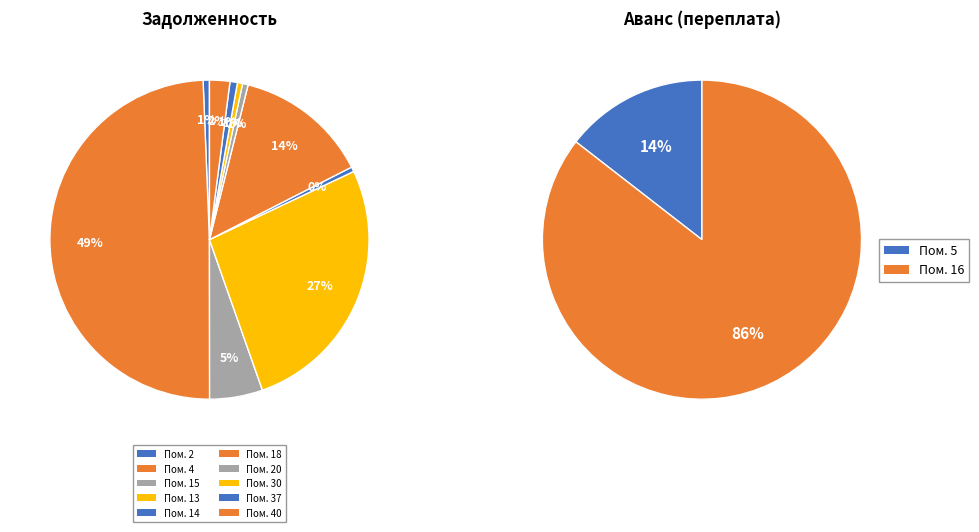

To the nearest percent, what is the difference between the 4 and 14 slice percentages?

49%